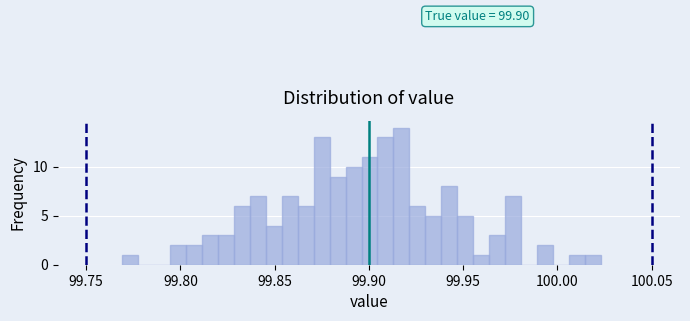

Around what value on the x-axis is the tallest bar? Give the approximate position of its centre, as read against the axis.

99.915